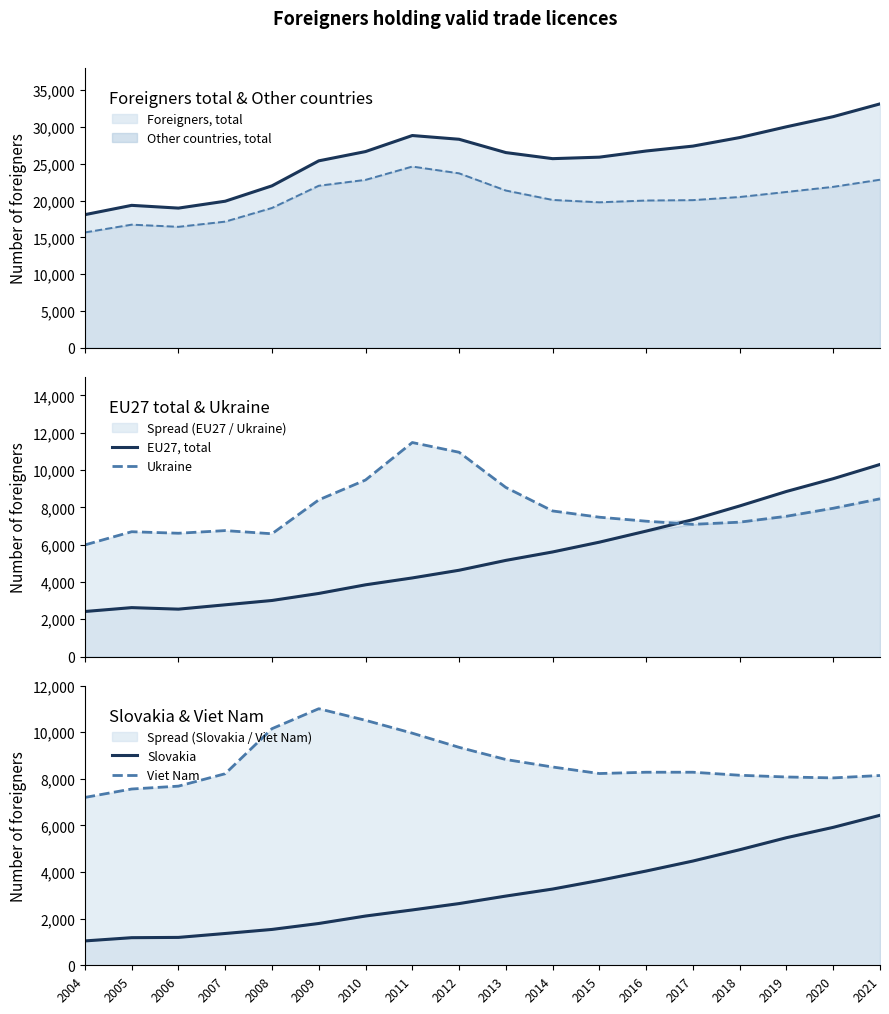

Which series has the largest total across all categories?

Viet Nam